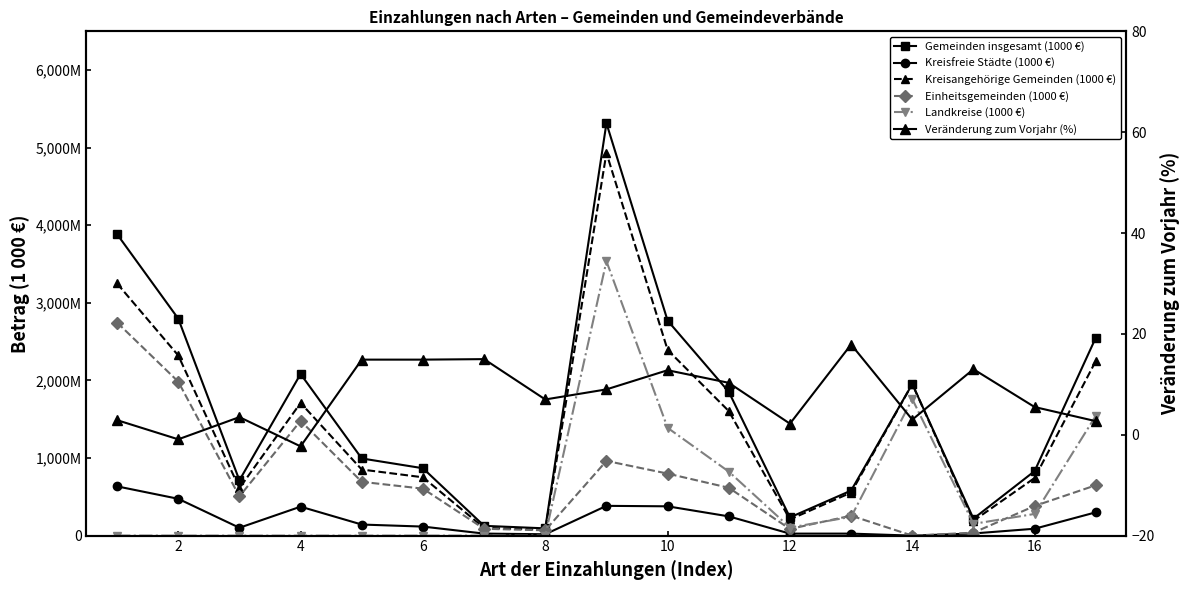

The value of Landkreise (1000 €) at 14 is 255365.0. True or false?

False